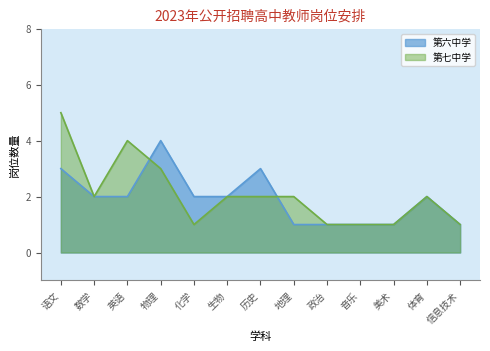

Which series has the largest range (max minus min)?

第七中学